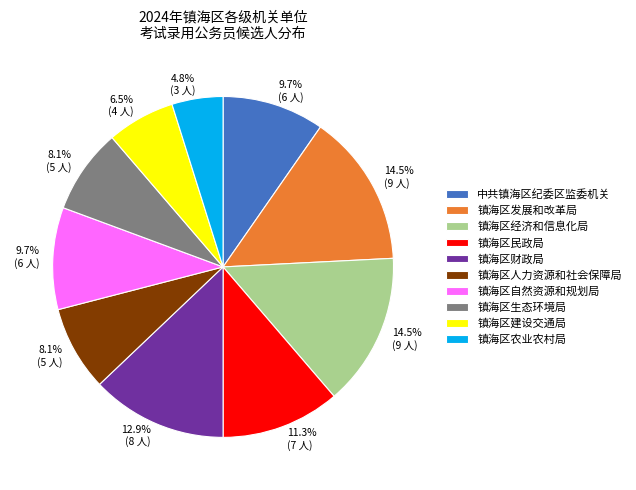

Which slice is the smallest?

镇海区农业农村局